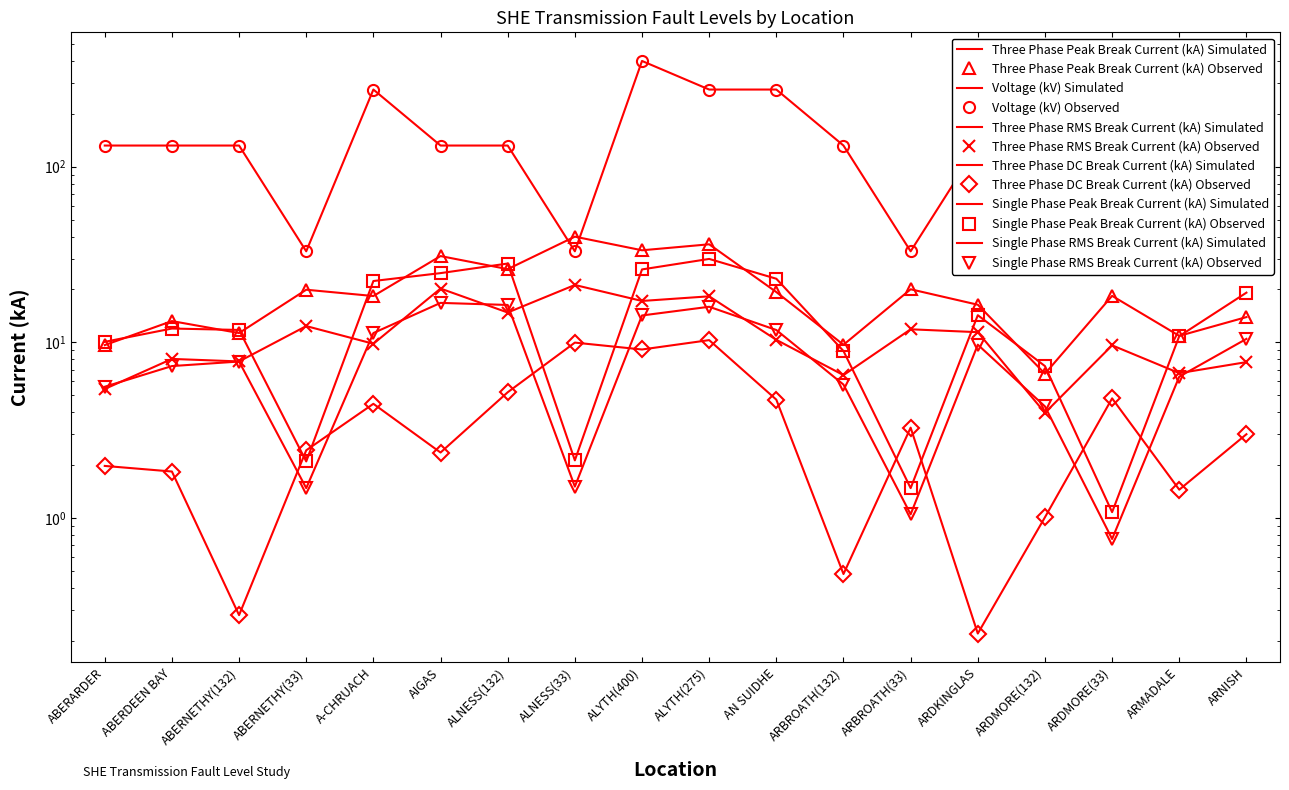

Between ABERDEEN BAY and ALYTH(275), which is larger?

ALYTH(275)